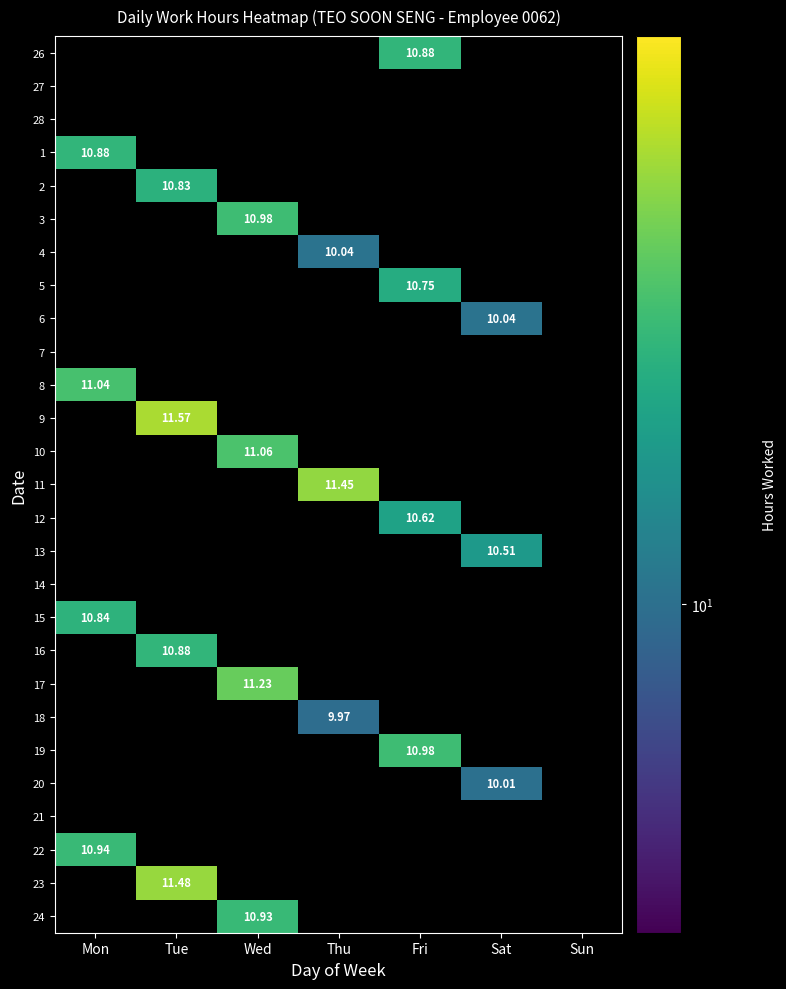

True or false: 13 has a value of 10.5 at Sat.

True